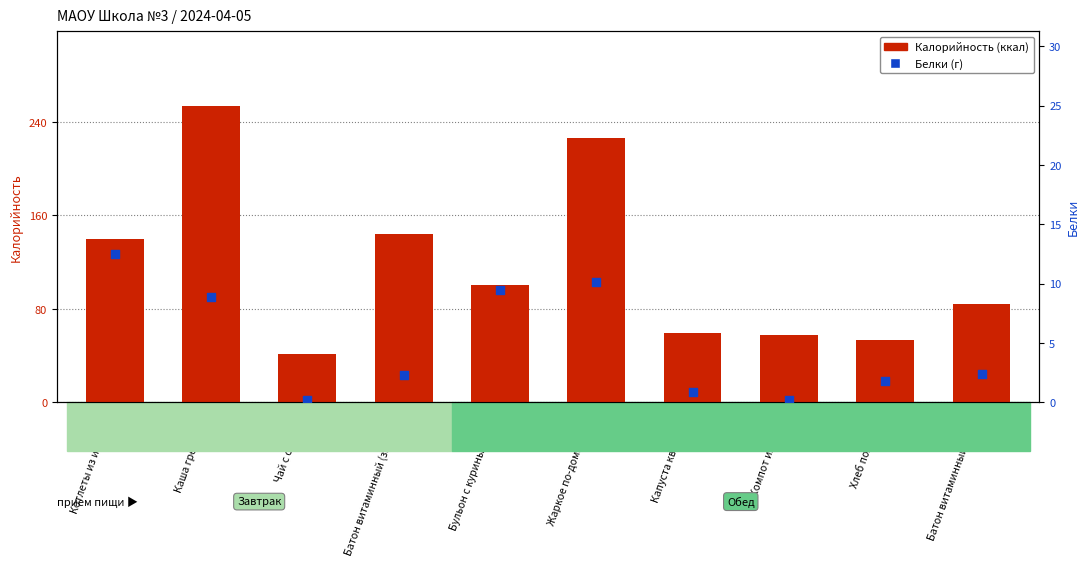

Which series has the largest total across all categories?

Калорийность